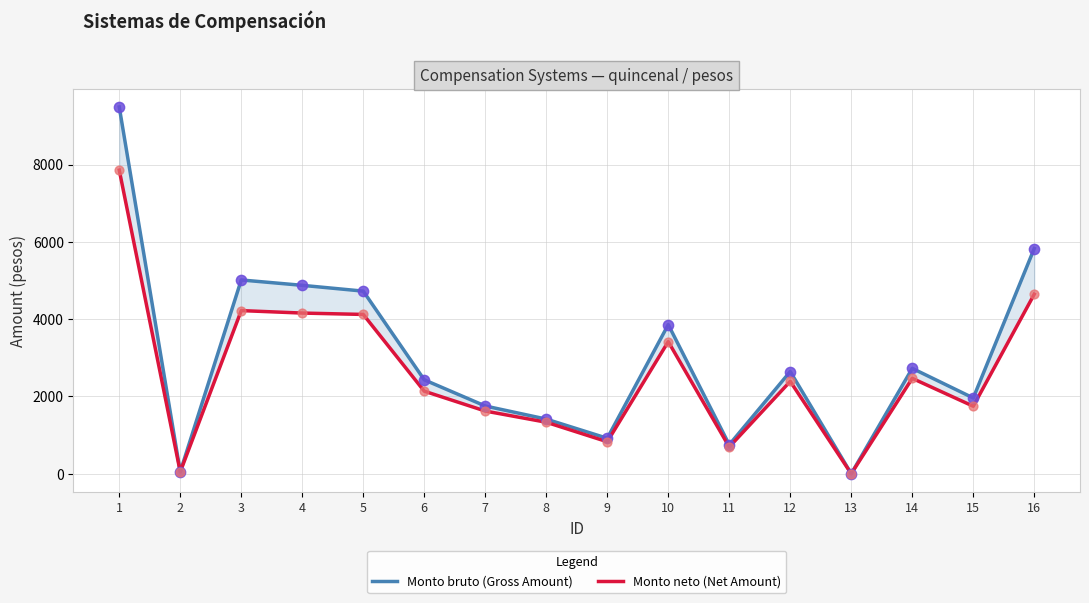

What are all the series names shown in the legend?

Monto bruto (Gross Amount), Monto neto (Net Amount)